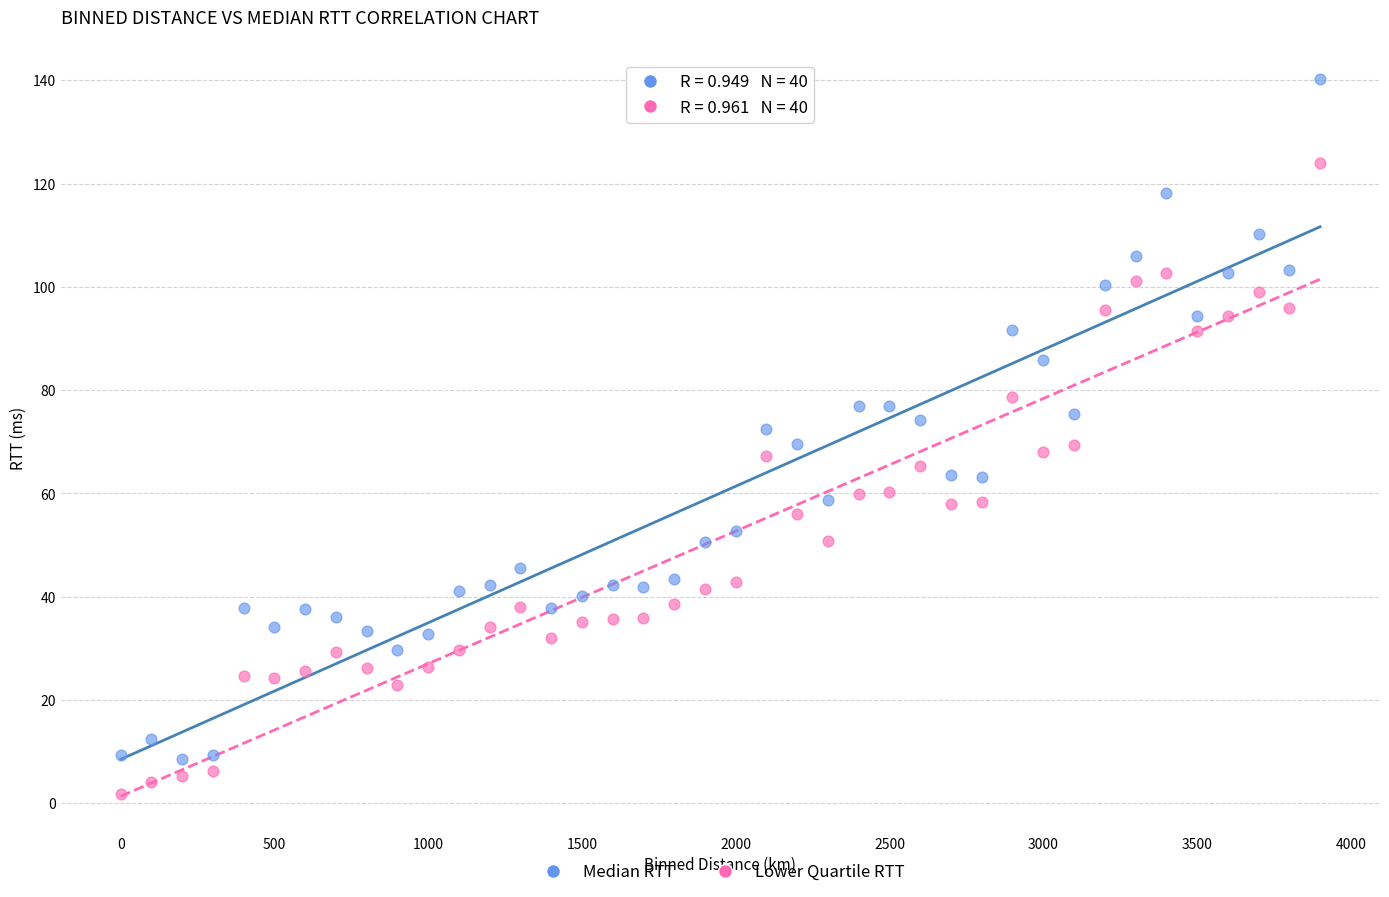

Across all data points, what is the range of Y values (max minus min)?

138.5